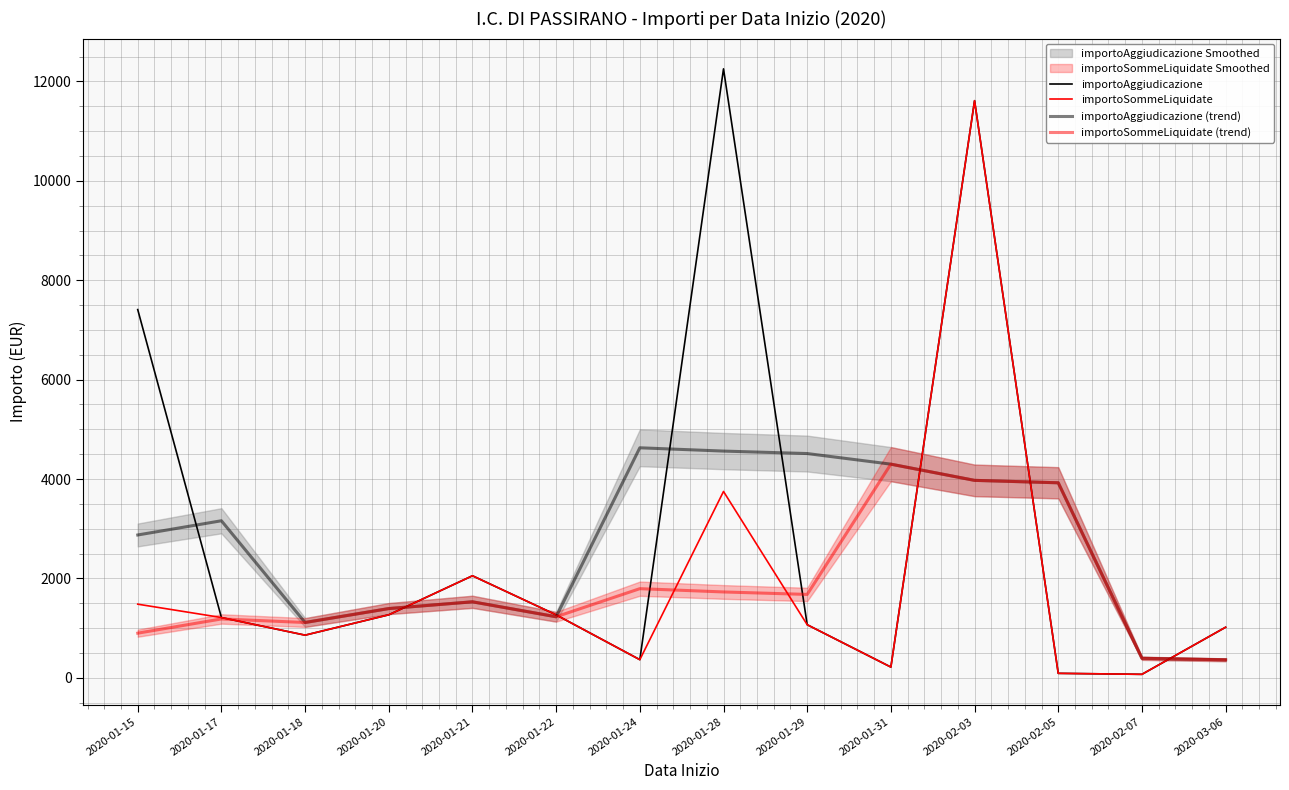

Is this an area chart (filled region under the line)?

No